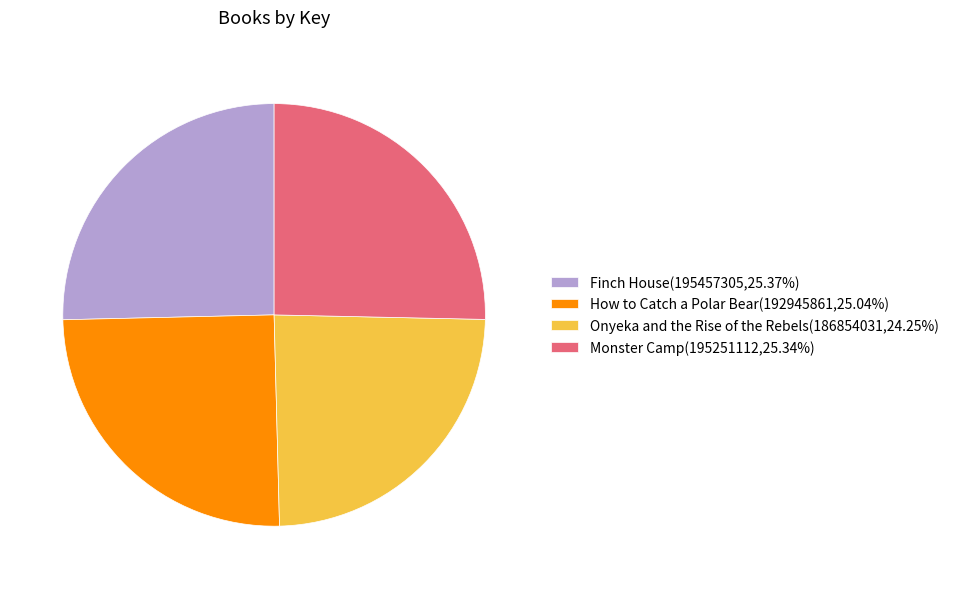

What is the smallest slice in the pie chart?

Onyeka and the Rise of the Rebels